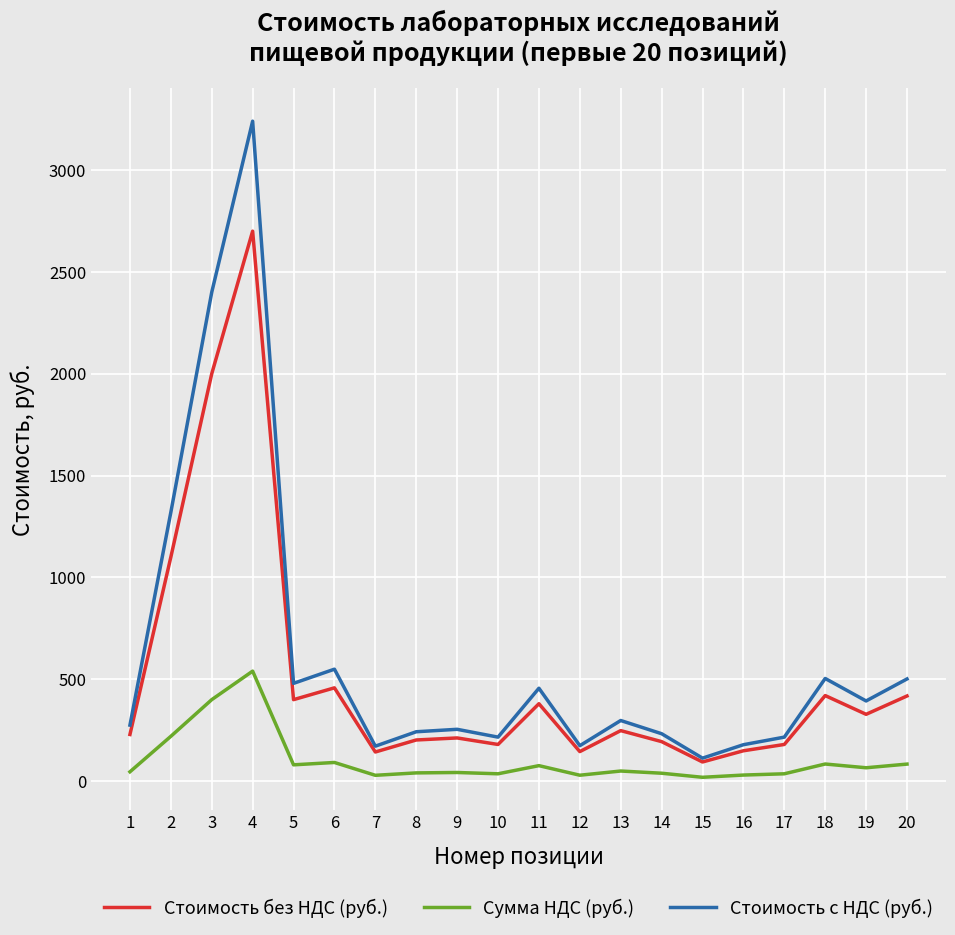

Between 5 and 14, which series saw the biggest shift?

Стоимость с НДС (руб.)